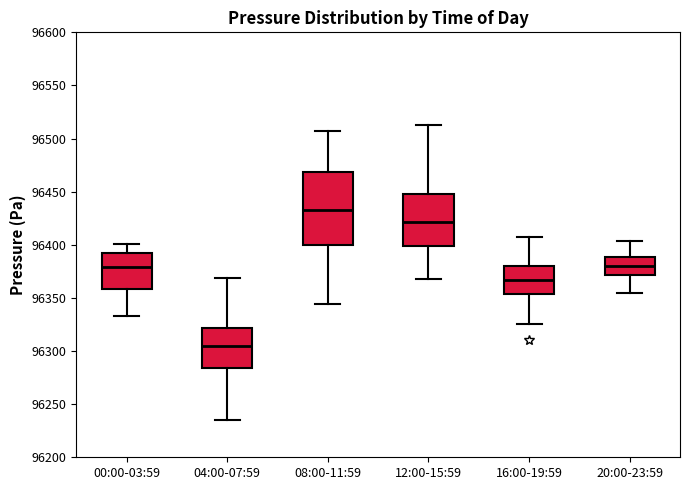

Comparing the boxes themselves (not the whiskers), which one is the tallest?

08:00-11:59